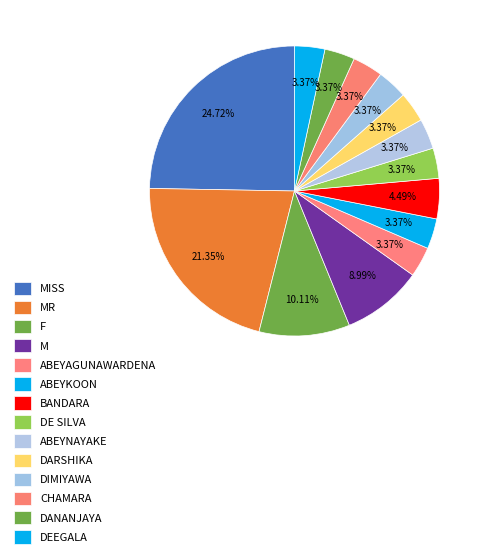

Combined, do MISS and DARSHIKA account for over 50%?

No